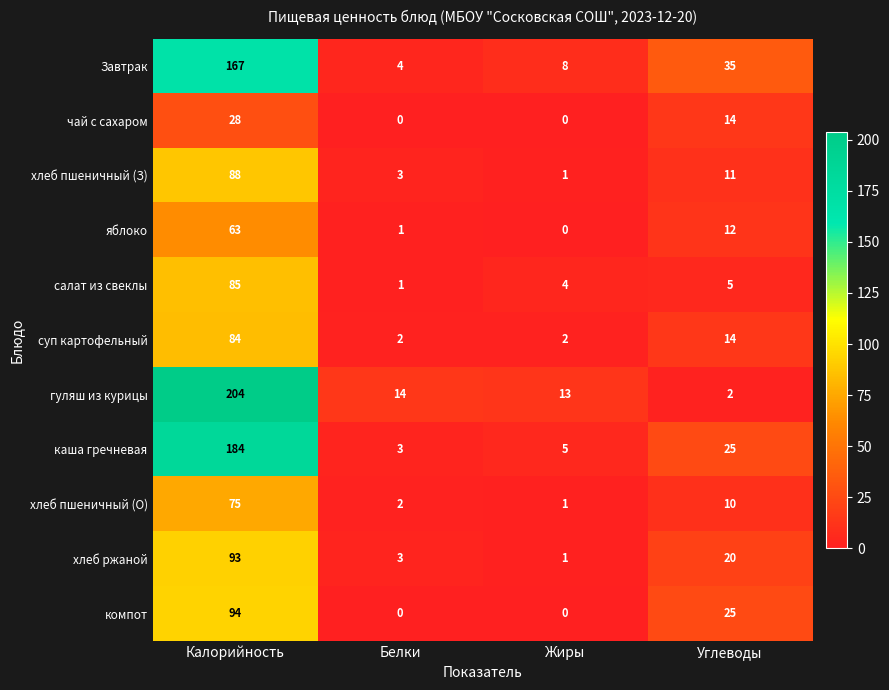

Which series has the largest total across all categories?

гуляш из курицы